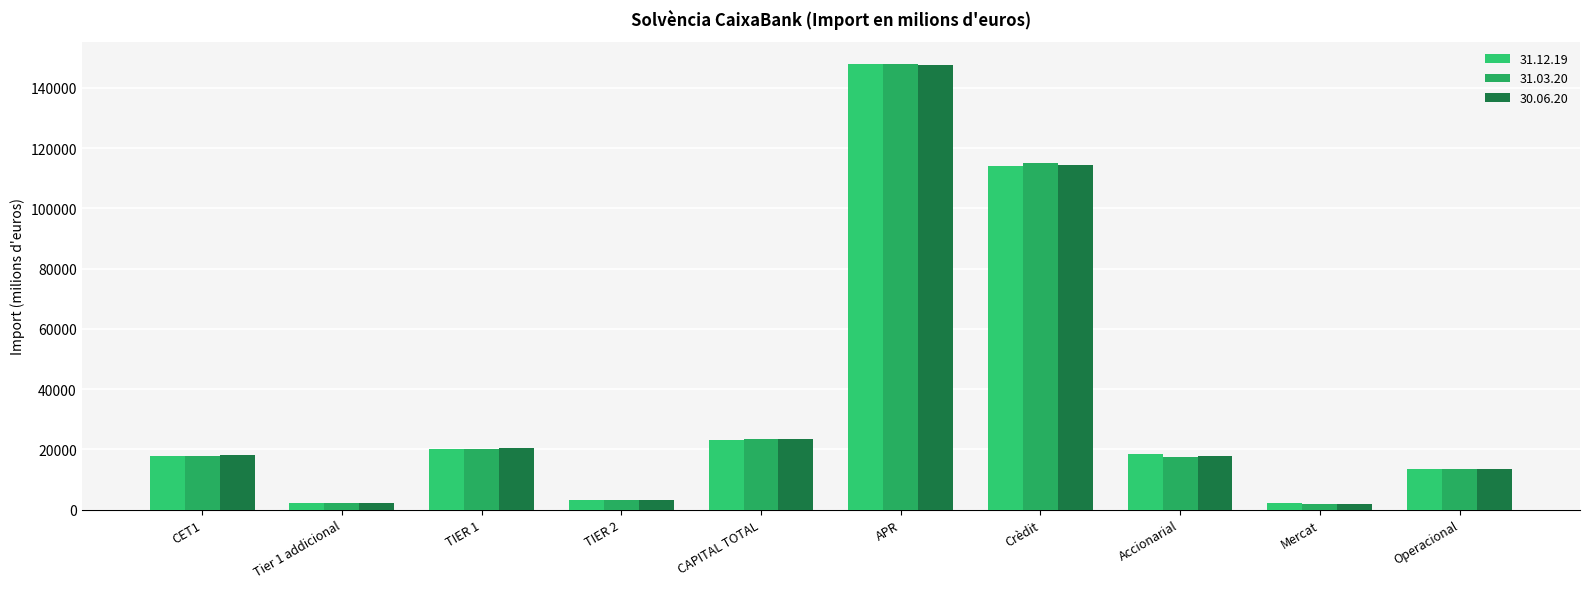

True or false: 31.12.19 has a value of 20023.1 at TIER 1.

True